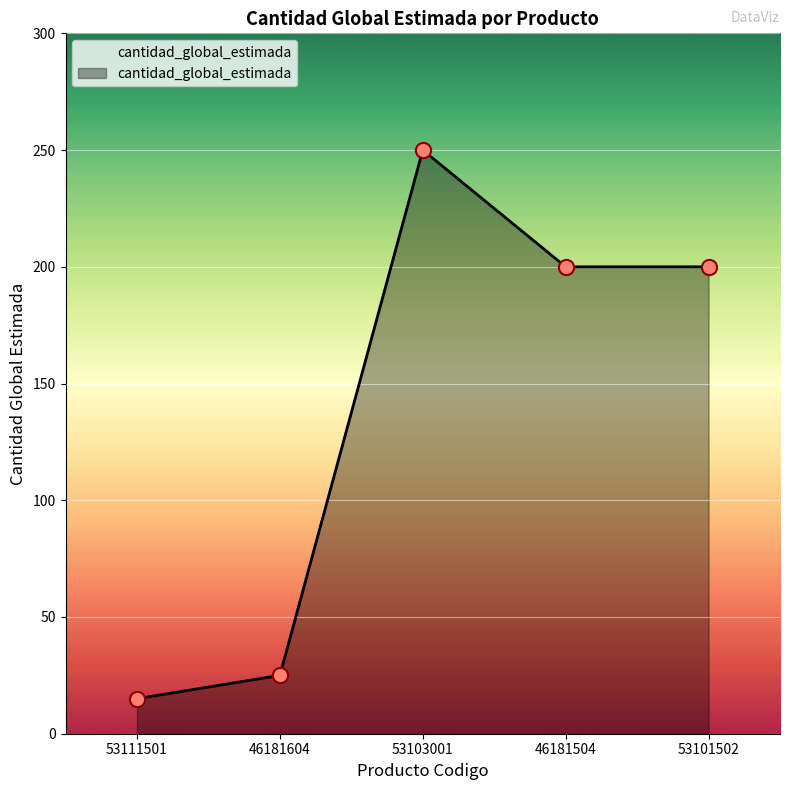

Which has a higher value, 53101502 or 53103001?

53103001